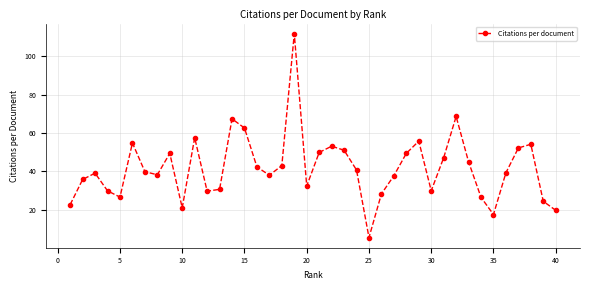

What is the minimum value shown in the chart?

5.4